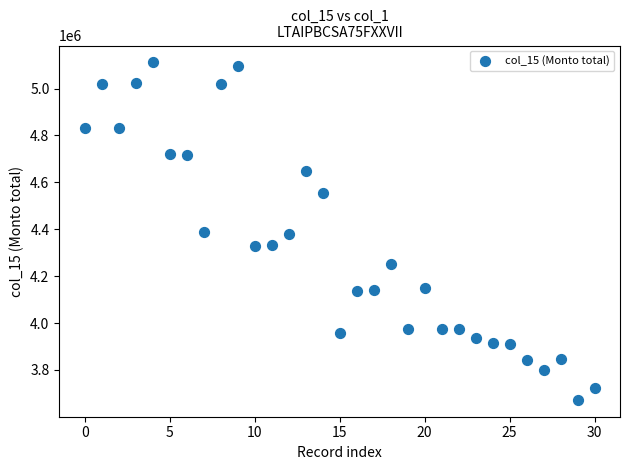

What is the range of Y values (max minus min)?

1439469